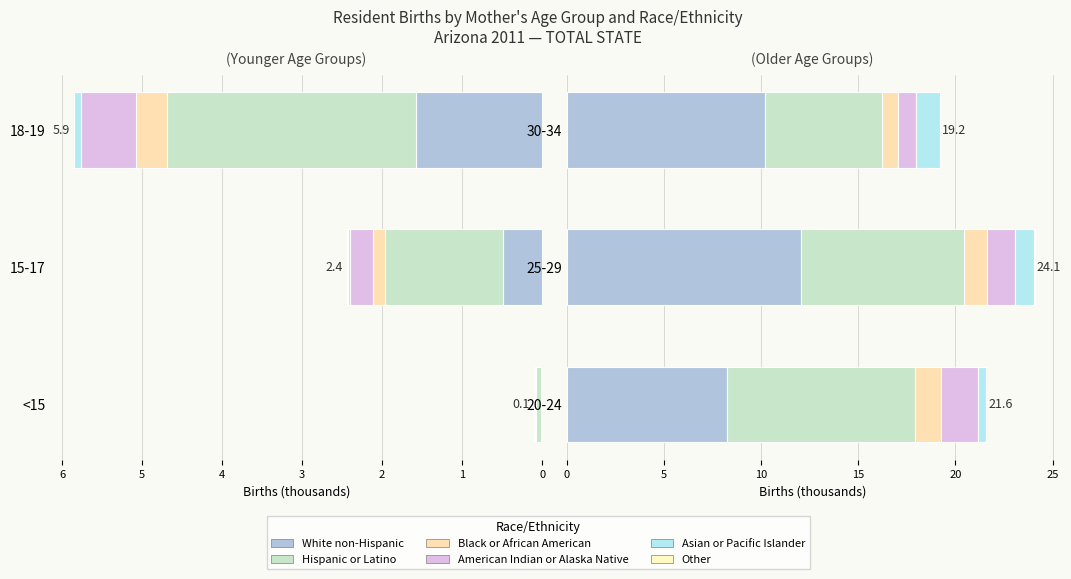

The Black or African American series shows 0.8 at 30-34. True or false?

True